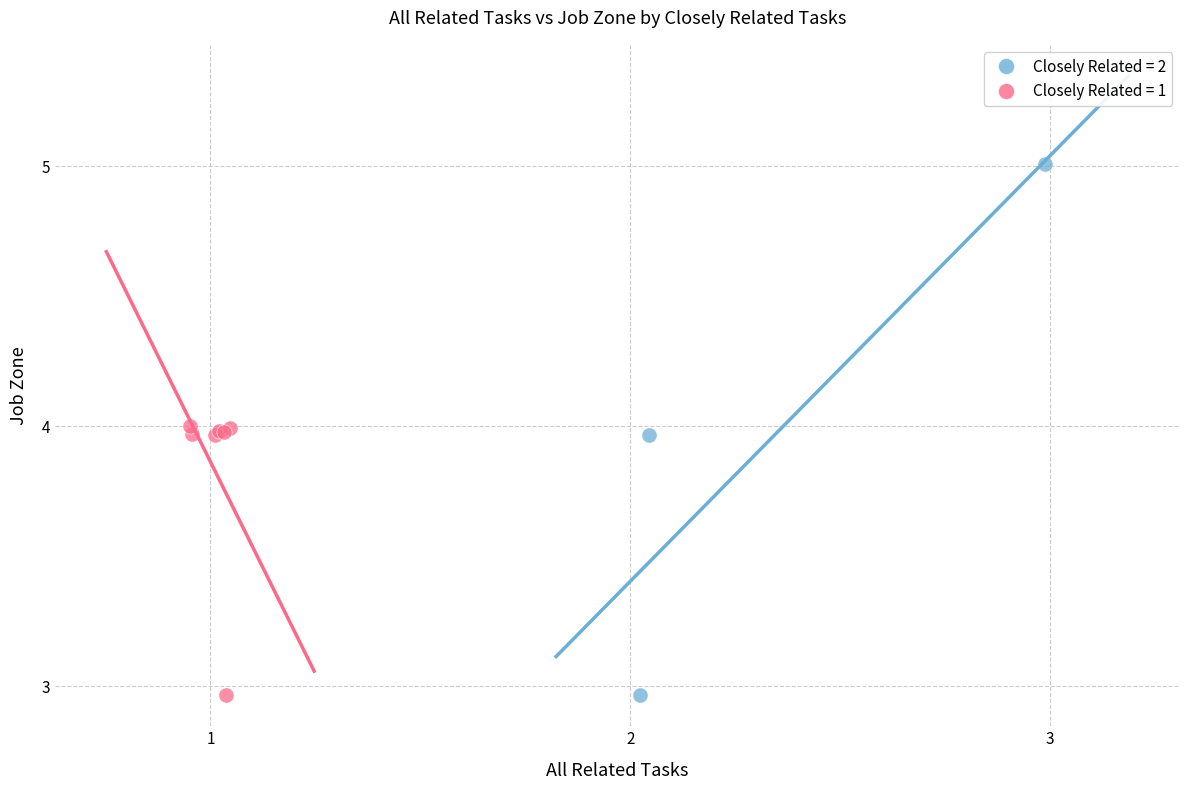

Which series reaches the maximum Y coordinate?

Closely Related = 2